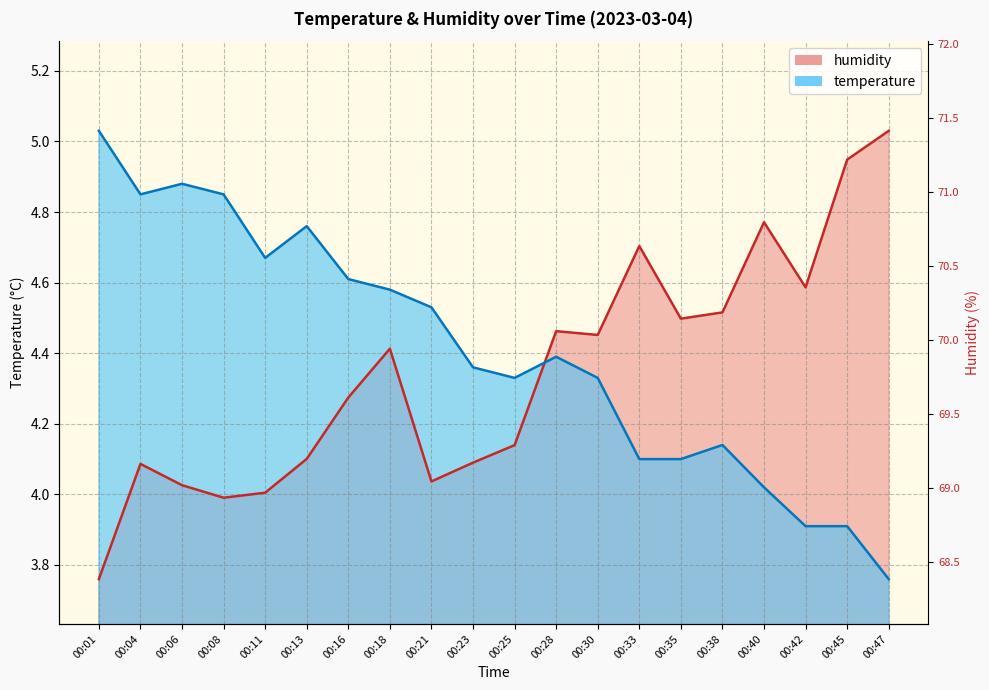

Is it true that humidity equals 3.2 at 00:45?

False